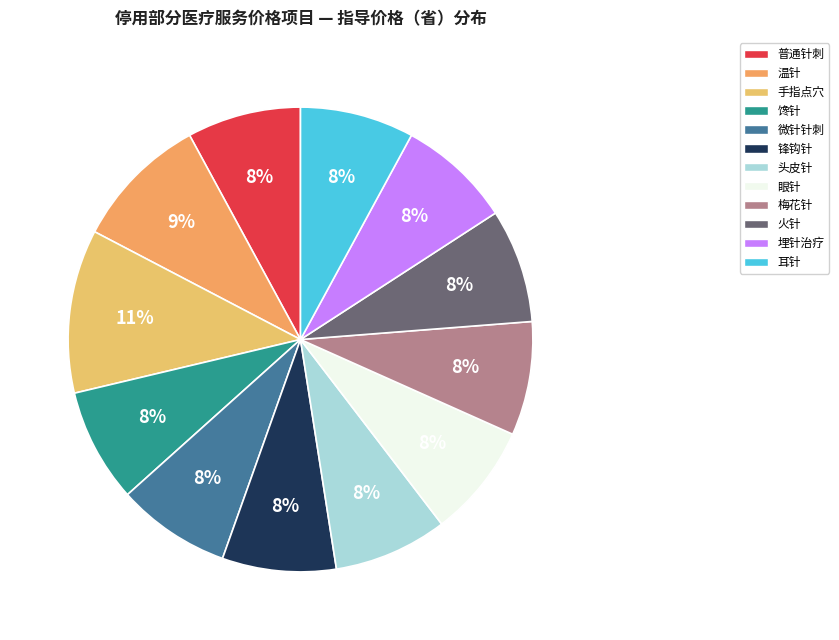

What percentage is the 火针 slice, to the nearest percent?

8%